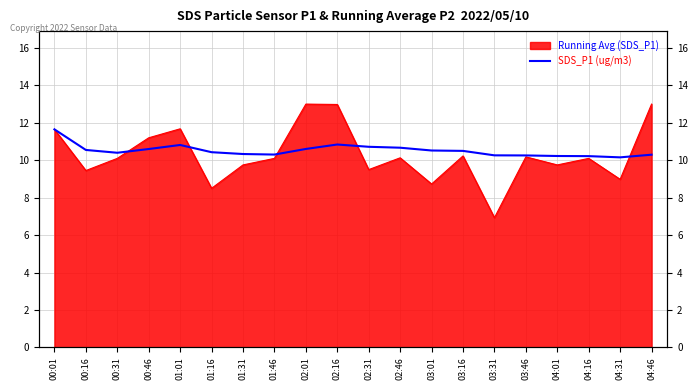

List the labels in order of value, smallest first.

04:31, 04:16, 04:01, 03:46, 03:31, 04:46, 01:46, 01:31, 00:31, 01:16, 03:16, 03:01, 00:16, 00:46, 02:01, 02:46, 02:31, 01:01, 02:16, 00:01